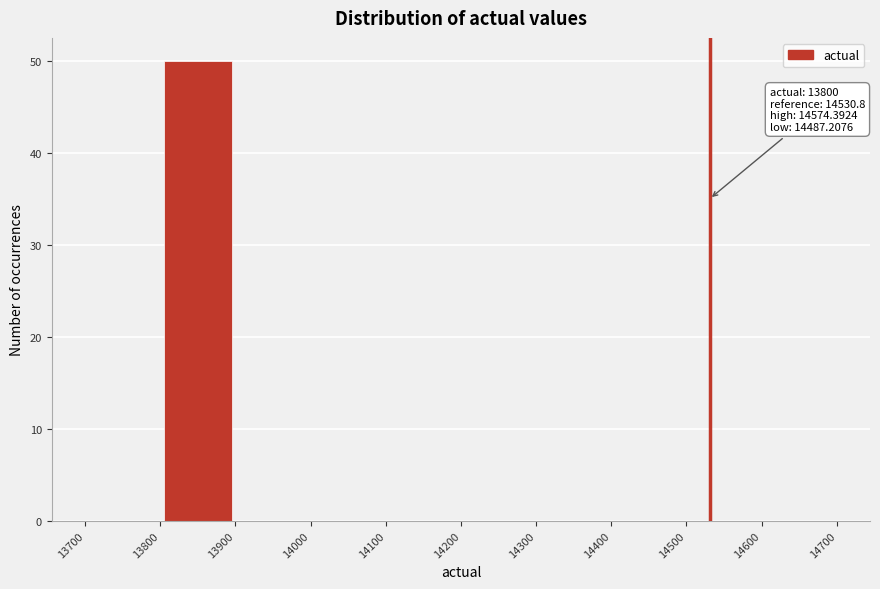

Which range on the x-axis has the tallest bar?

13800 to 13900